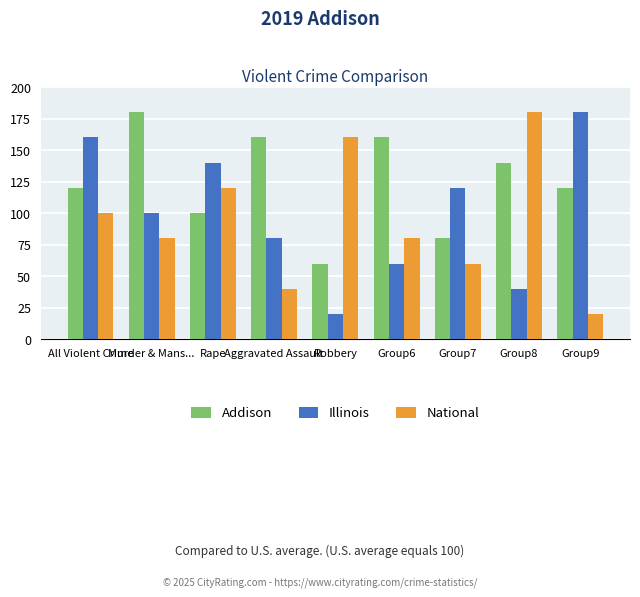

Which series has the largest total across all categories?

Addison